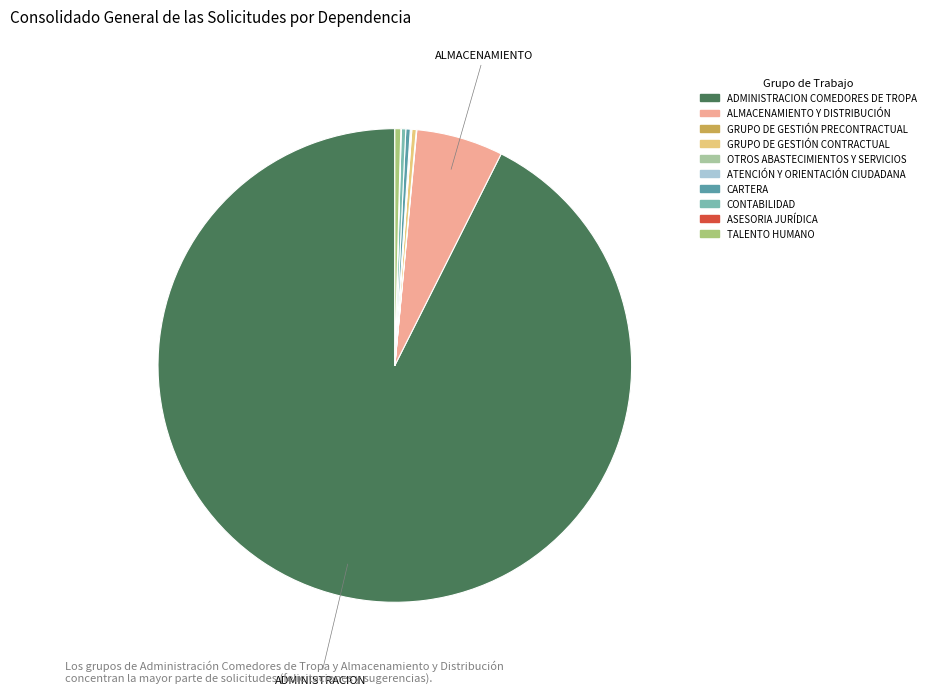

To the nearest percent, what is the average slice percentage?

10%